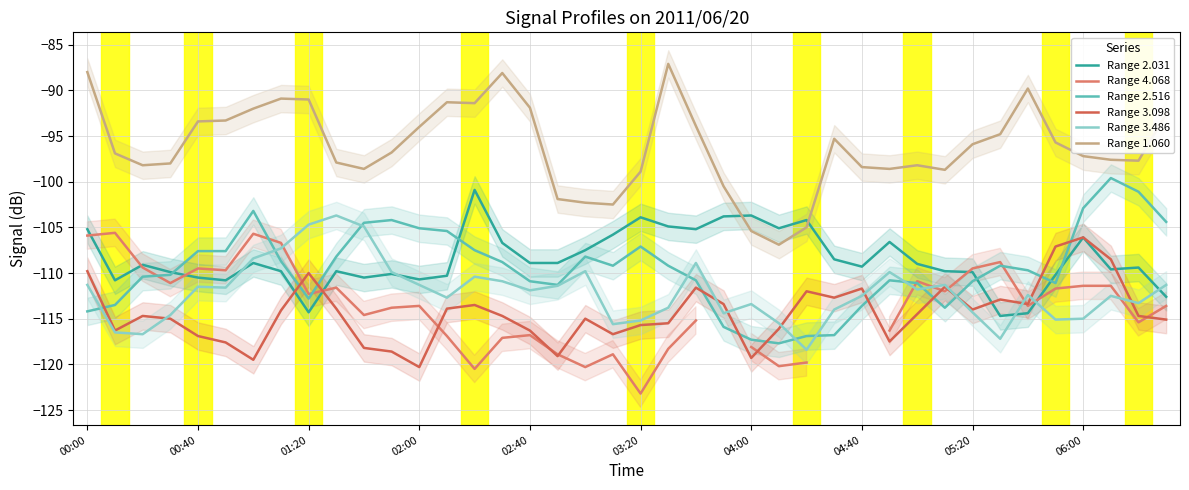

Between 13 and 15, which series saw the biggest shift?

Range 2.031